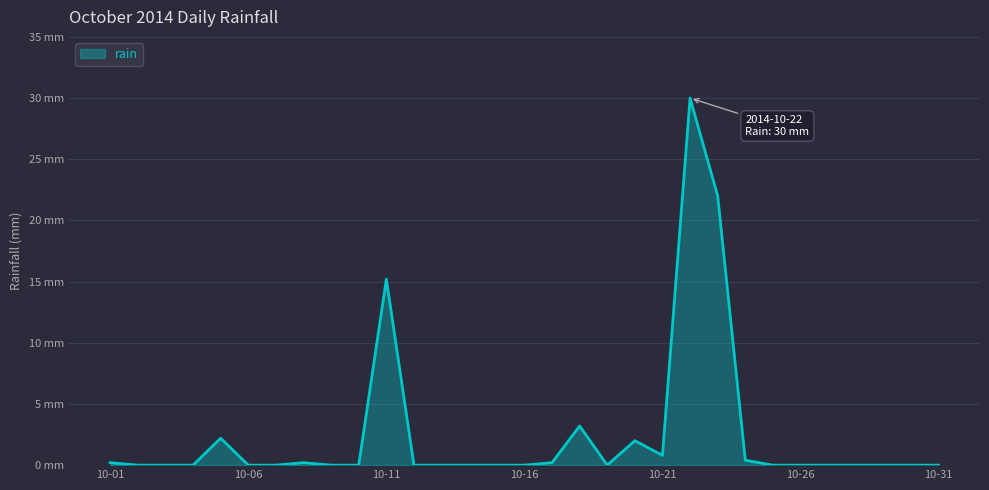

Does the chart display data point markers on the line(s)?

No